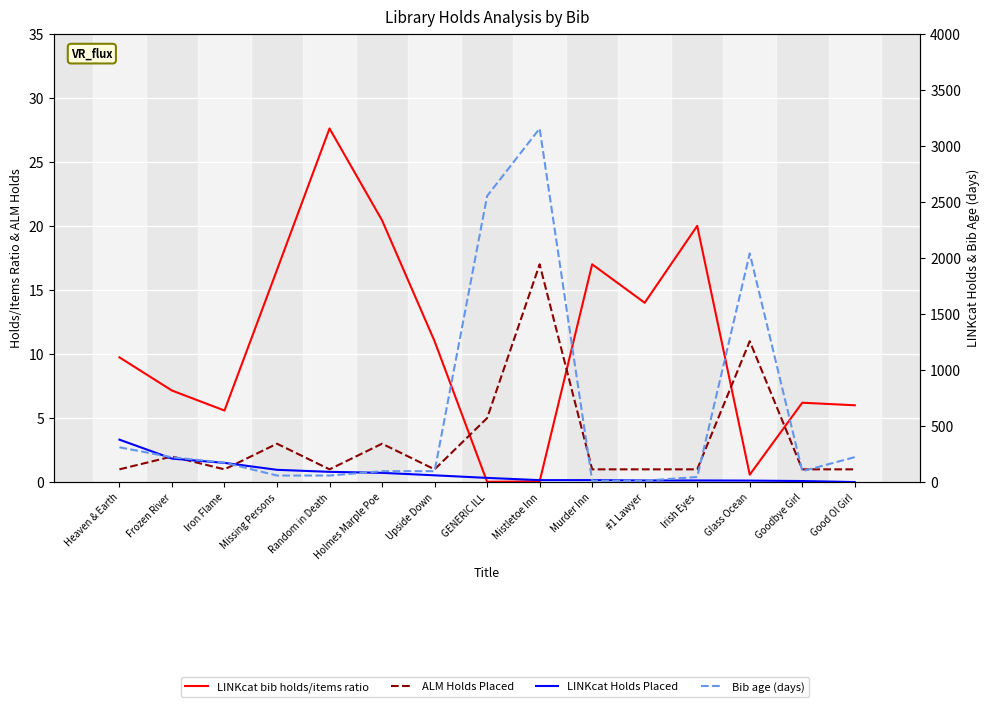

What is the label of the 2nd point from the left?

Frozen River